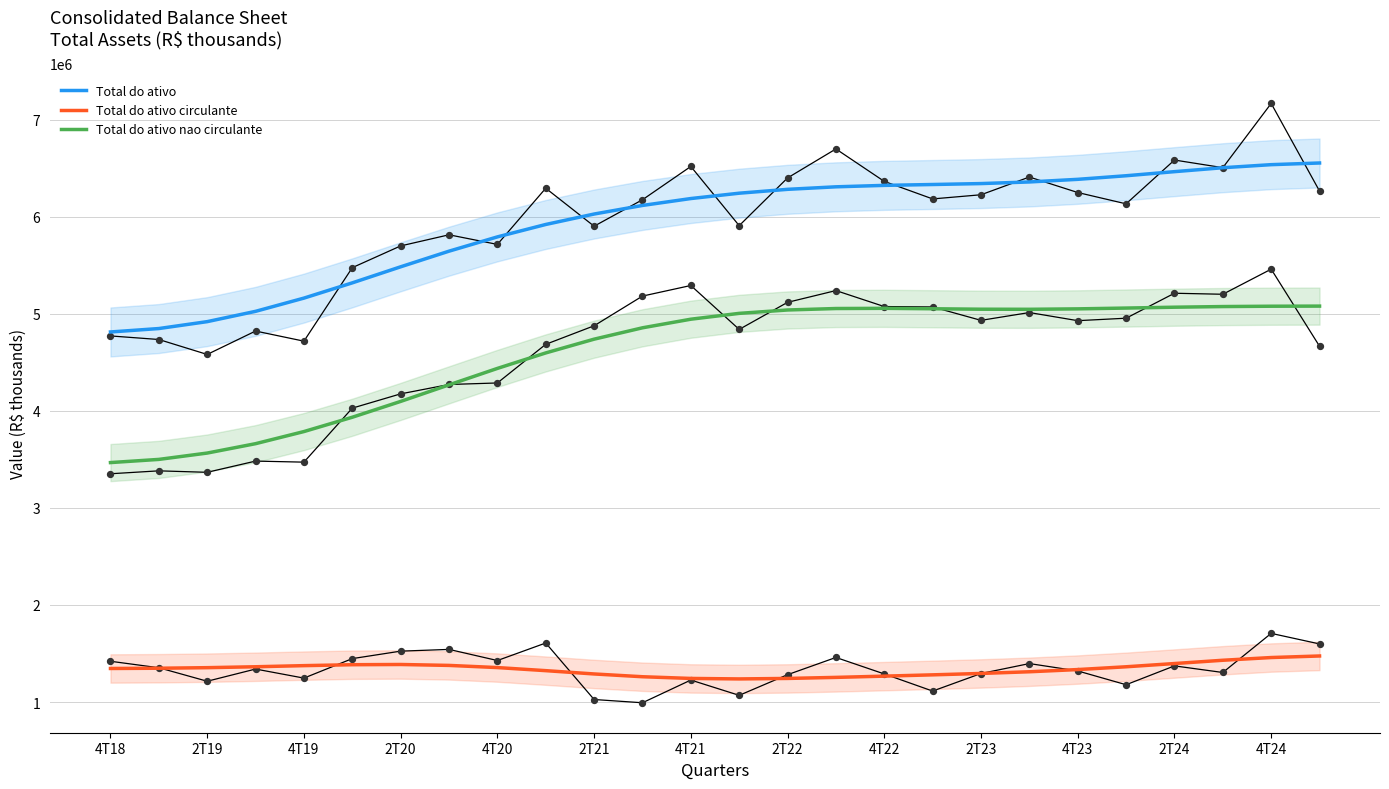

Is the value of Total do ativo circulante (trend) at 19 greater than the value of Total do ativo circulante (raw) at 22?

No